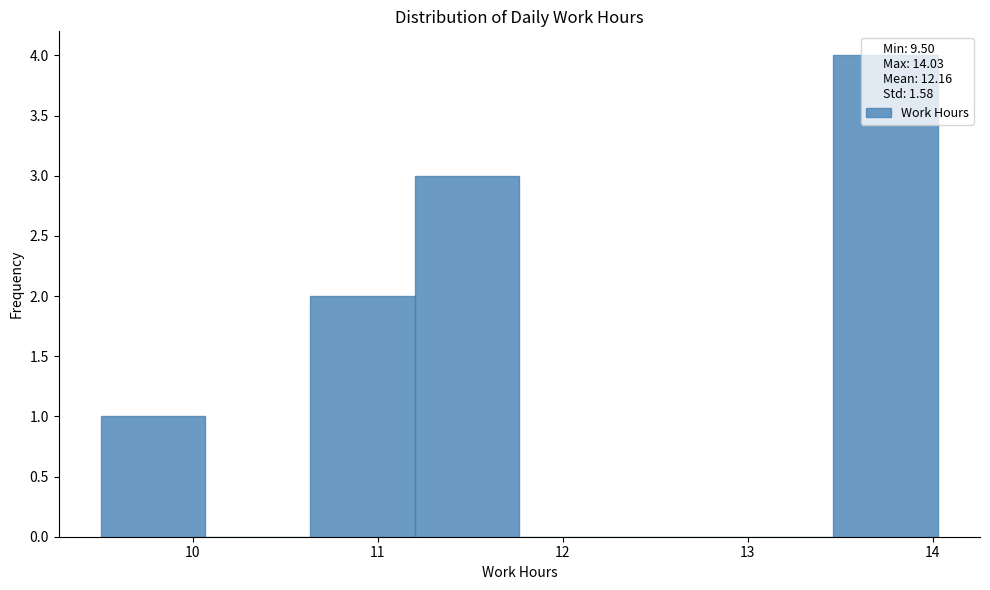

Over which range of the x-axis is the bar tallest?

13.5 to 14.0